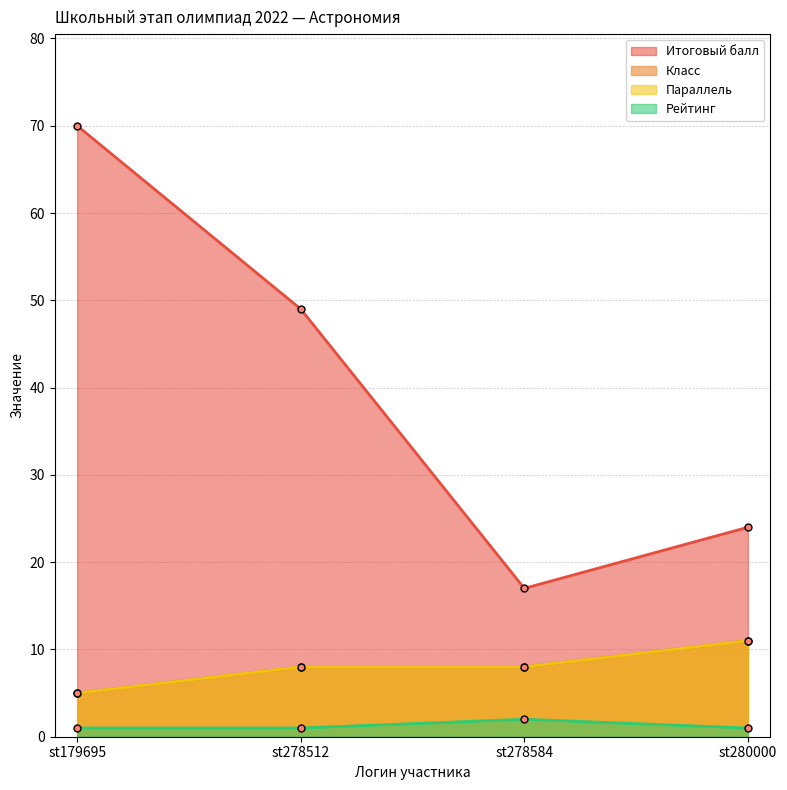

Is it true that Параллель equals 8 at st278584?

True